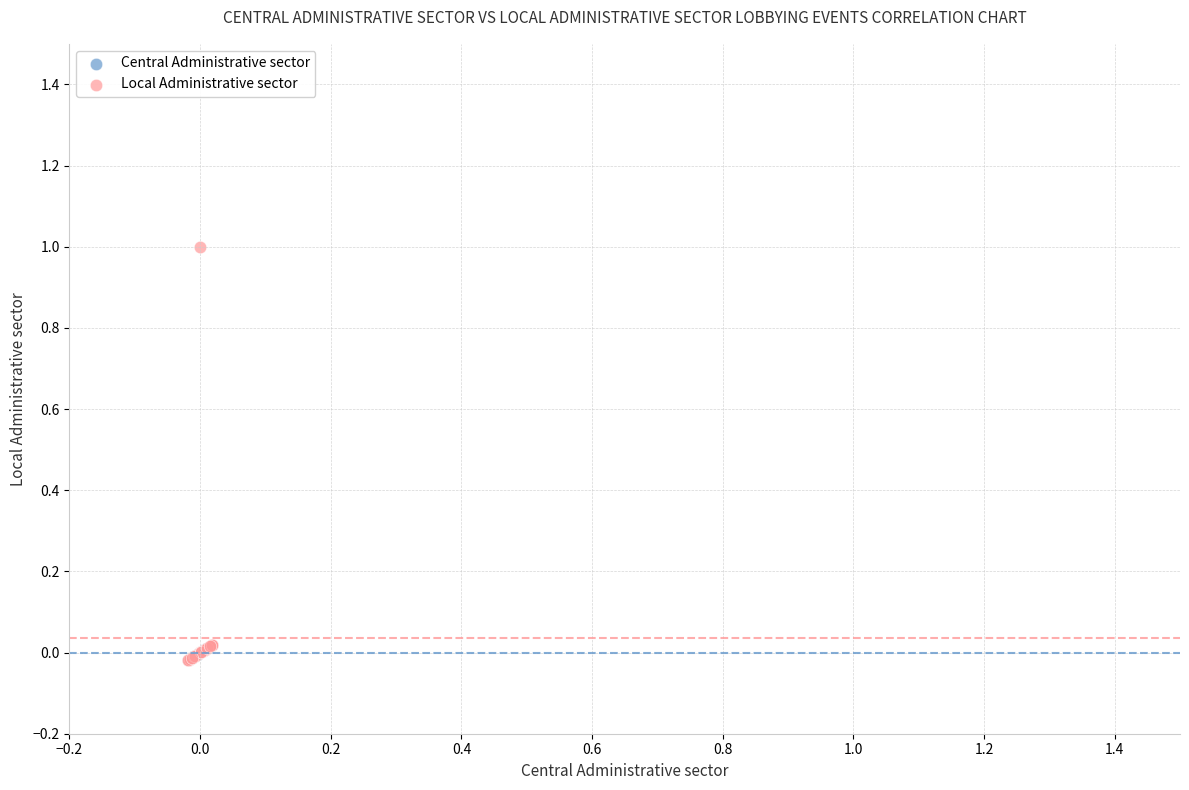

Which series has the largest Y range (max minus min)?

Local Administrative sector